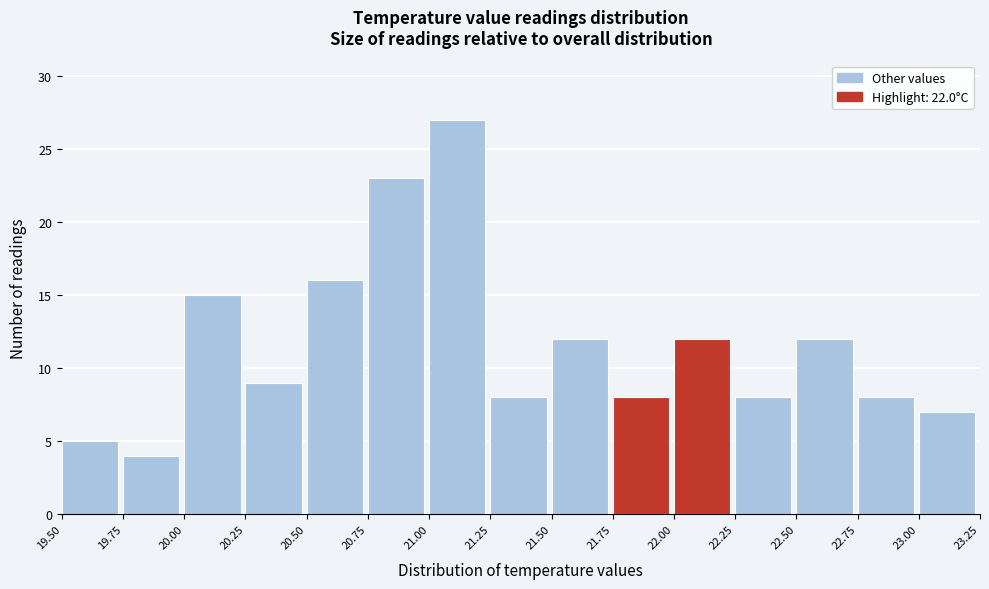

Which range on the x-axis has the tallest bar?

21.00 to 21.25